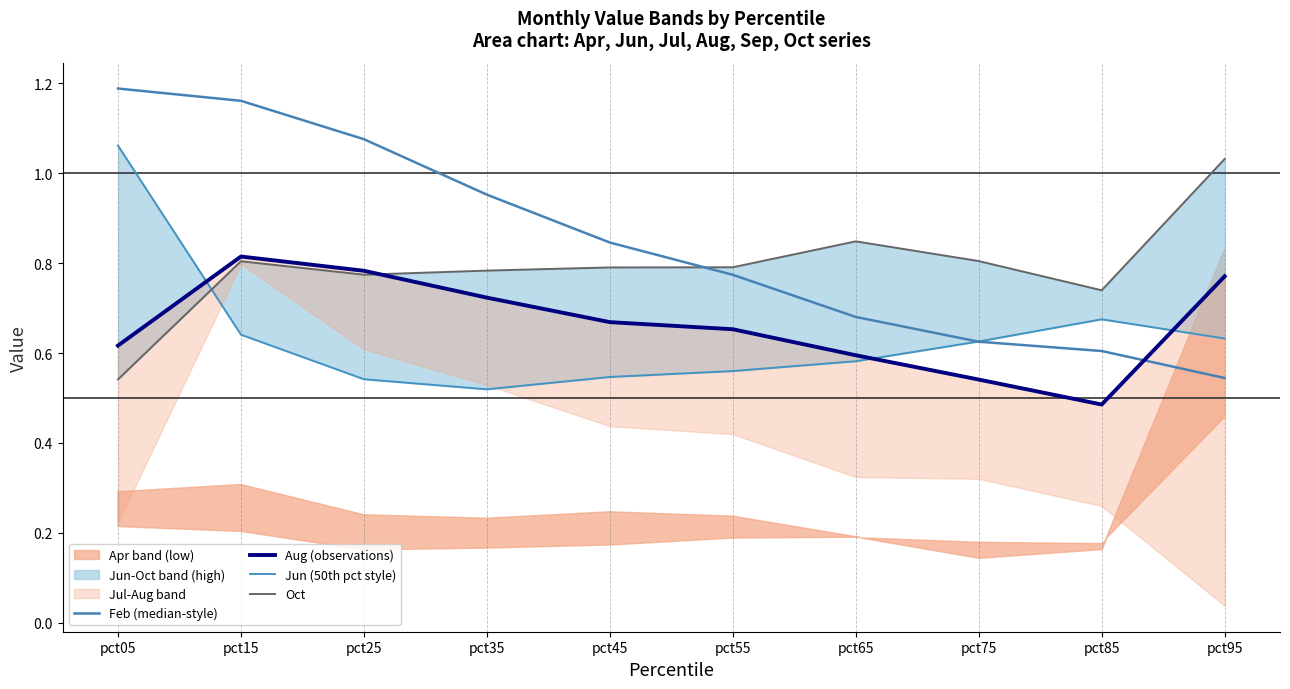

True or false: Aug (observations) has more than 0 points higher than both neighbors.

True